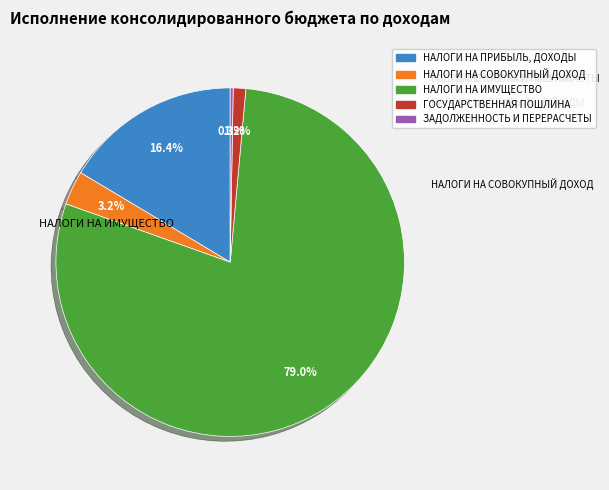

Approximately how many times larger is the value at НАЛОГИ НА ИМУЩЕСТВО compared to НАЛОГИ НА ПРИБЫЛЬ, ДОХОДЫ?

4.8